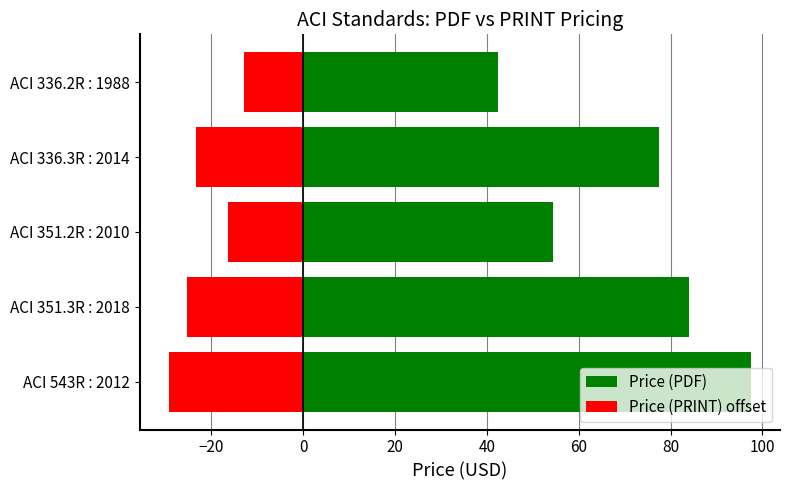

How many values in the Price (PRINT) offset series are below -23?

3